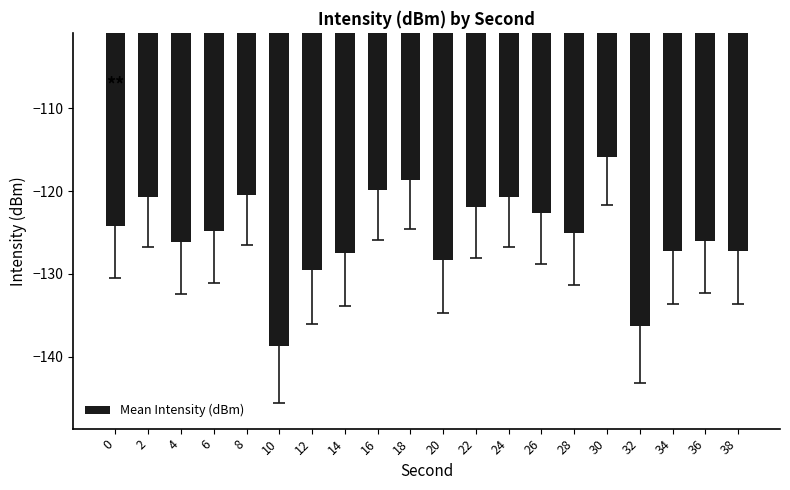

How many bars are there in total?

20